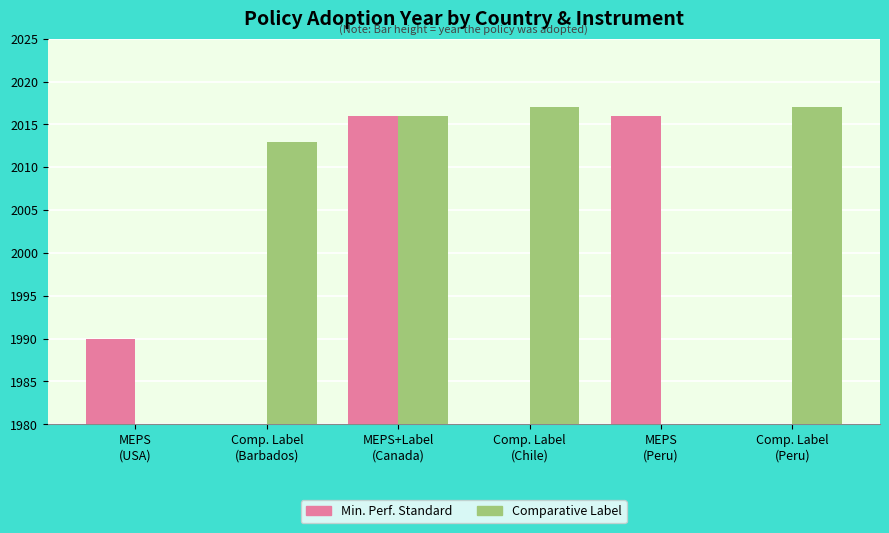

What is the sum of the Comparative Label values at Comp. Label
(Chile) and MEPS
(Peru)?

4033